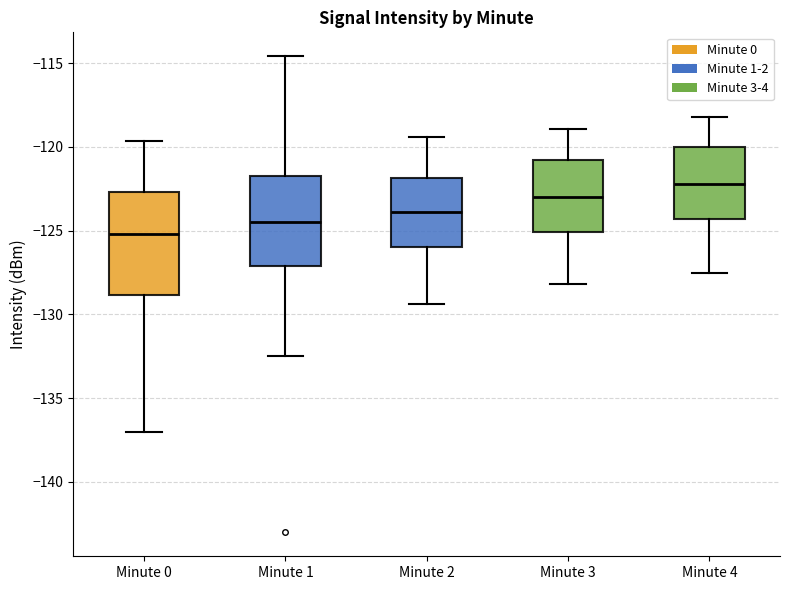

Reading left to right, read every box against the y-axis: the position of its median line, the range the box covers, and the ends of its whiskers. The values are not printed on the chart, so give them approximately, as read against the axis.

Minute 0: median -125.0, box -129.0 to -122.5, whiskers -137.0 to -119.5
Minute 1: median -124.5, box -127.0 to -121.5, whiskers -132.5 to -114.5
Minute 2: median -124.0, box -126.0 to -122.0, whiskers -129.5 to -119.5
Minute 3: median -123.0, box -125.0 to -121.0, whiskers -128.0 to -119.0
Minute 4: median -122.0, box -124.5 to -120.0, whiskers -127.5 to -118.0